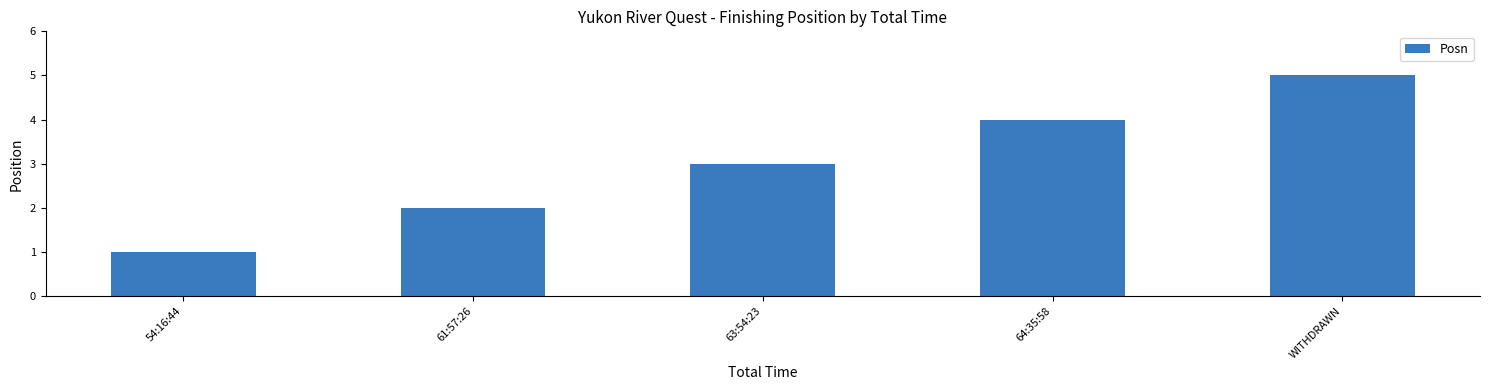

What is the label of the 3rd bar from the right?

63:54:23